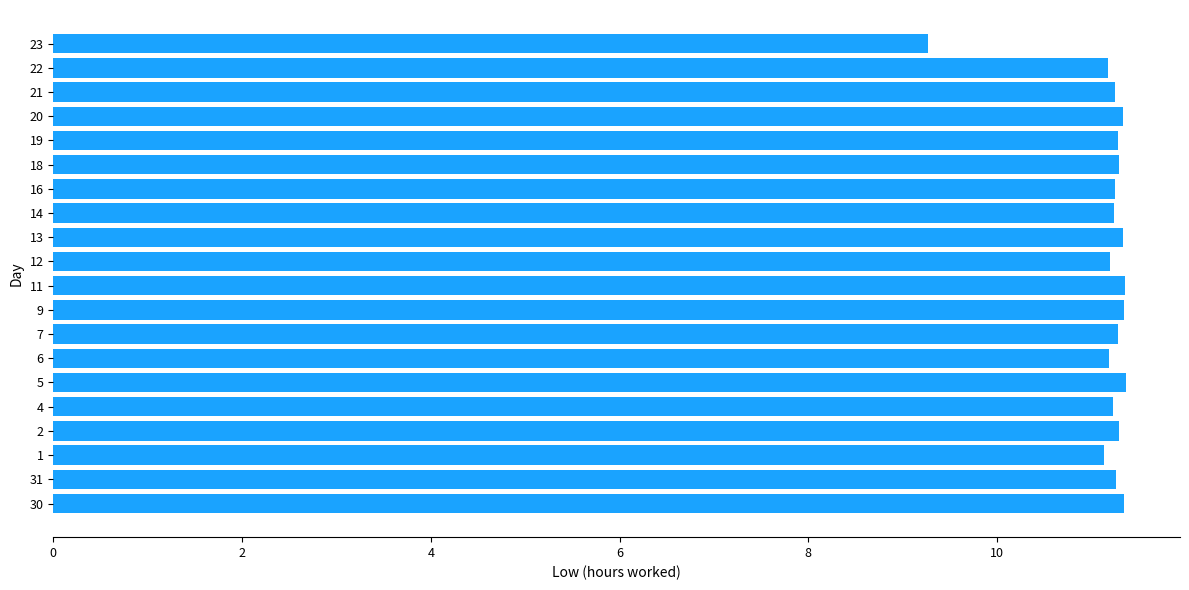

The value at 2 is 11.3. True or false?

True